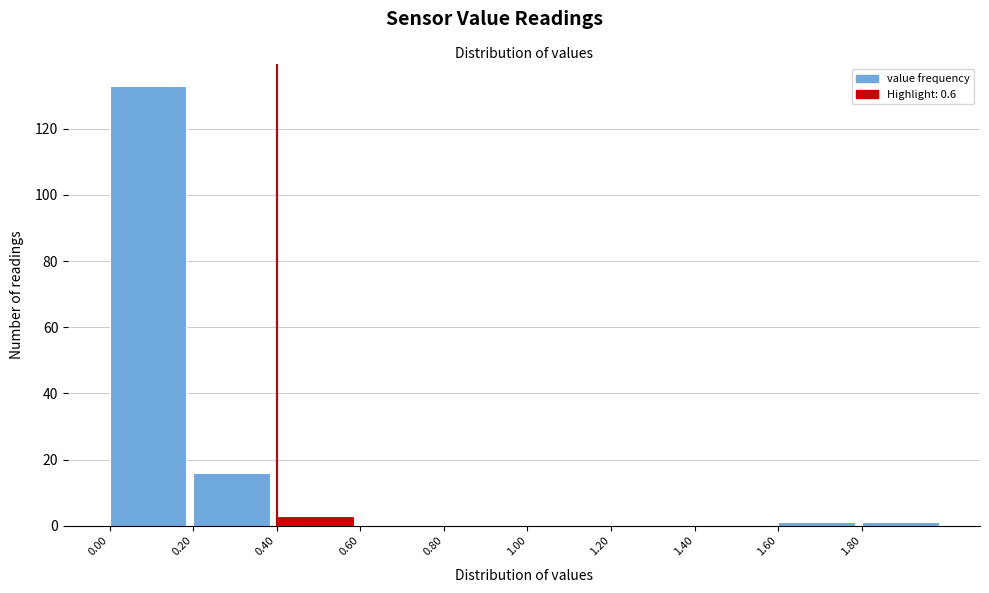

Reading left to right, transcribe this chart: for each bar, give the range it covers on the x-axis and its height. The values are not printed on the chart, so give them approximately, as read against the axis.

0.0 to 0.2: 134
0.2 to 0.4: 16
0.4 to 0.6: 4
0.6 to 0.8: 0
0.8 to 1.0: 0
1.0 to 1.2: 0
1.2 to 1.4: 0
1.4 to 1.6: 0
1.6 to 1.8: under 2
1.8 to 2.0: under 2